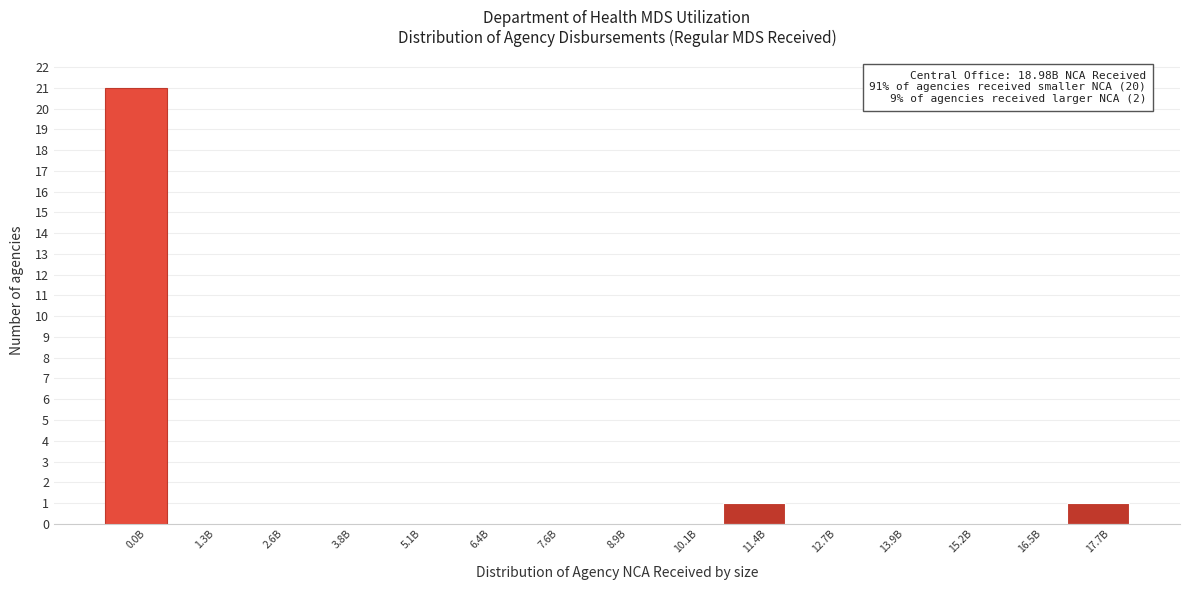

Reading right to left, transcribe all the data shown in this chart.

17.7B=1	16.5B=0	15.2B=0	13.9B=0	12.7B=0	11.4B=1	10.1B=0	8.9B=0	7.6B=0	6.4B=0	5.1B=0	3.8B=0	2.6B=0	1.3B=0	0.0B=21